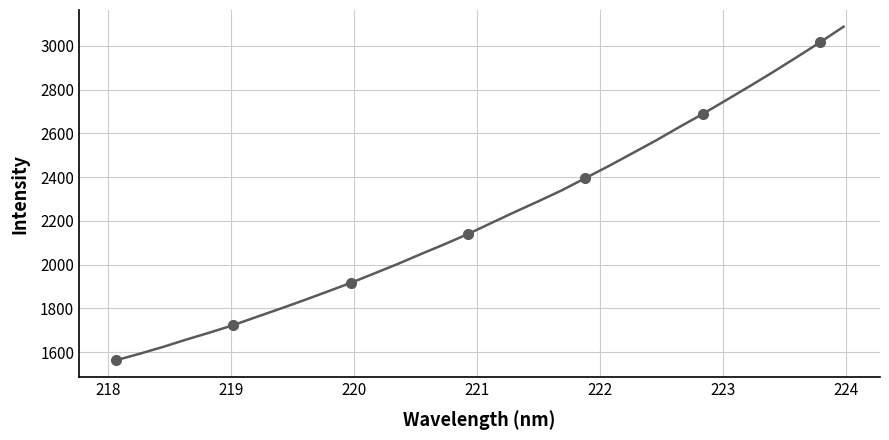

What is the difference between the maximum and minimum values?

1525.6